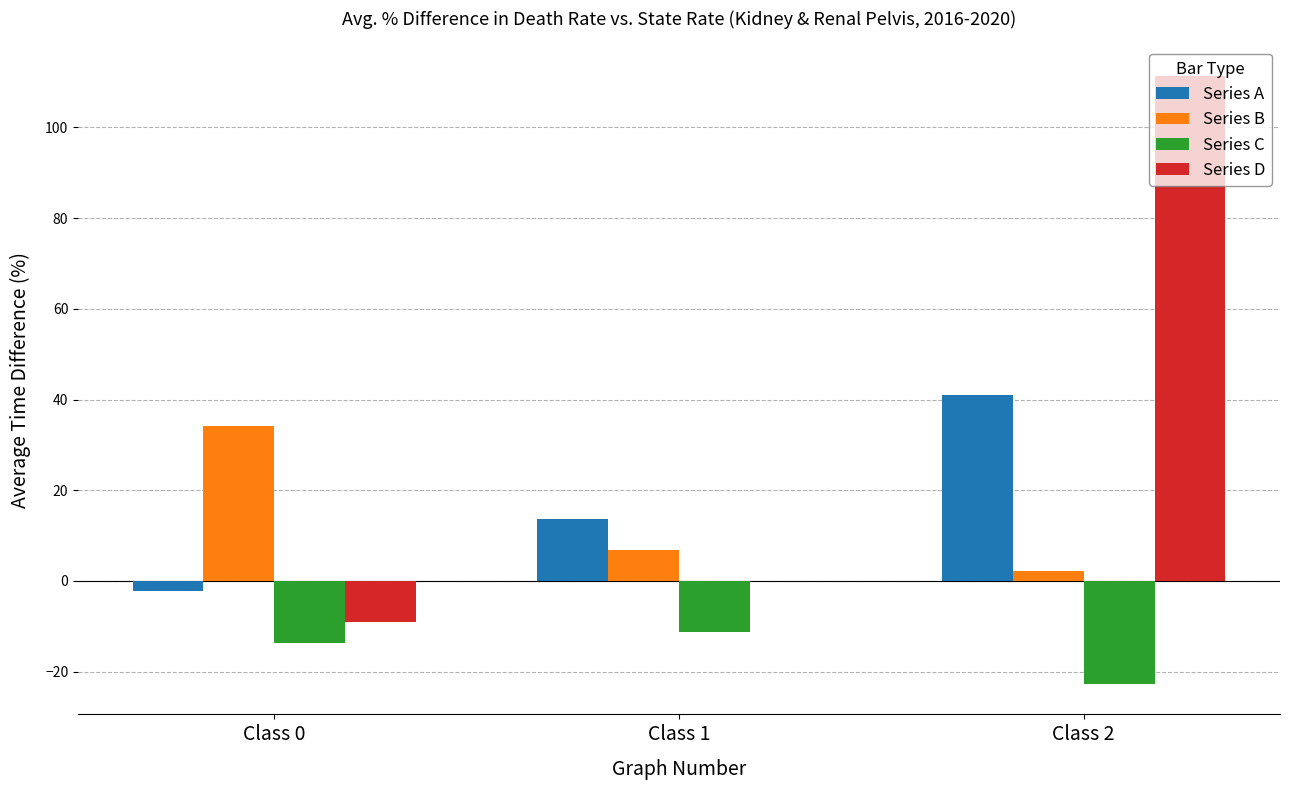

Between Class 0 and Class 1, which series saw the biggest shift?

Series B